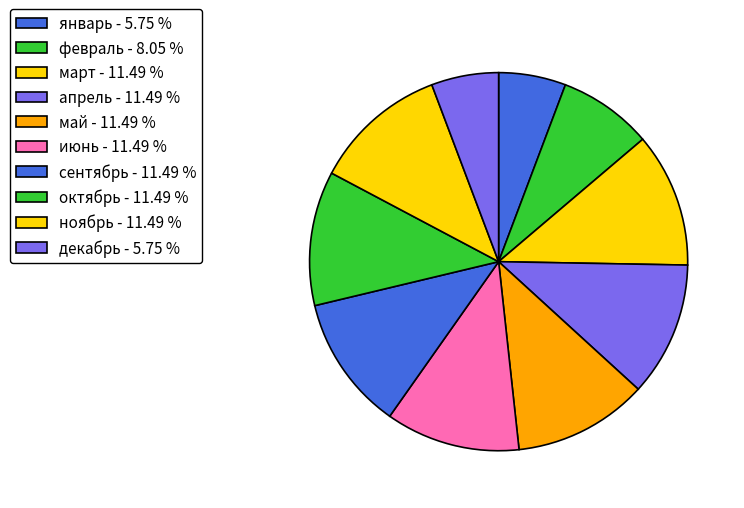

What percentage is the июнь slice, to the nearest percent?

11%